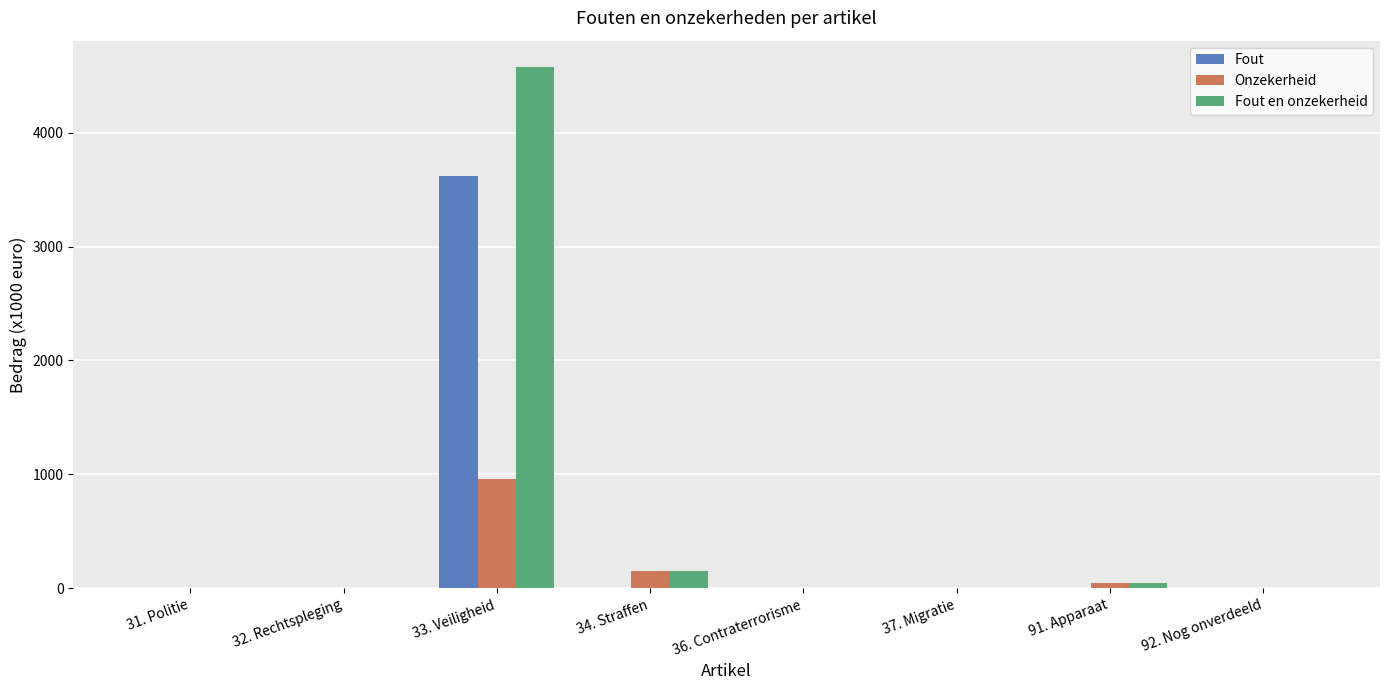

Which category has the highest value in the Fout series?

33. Veiligheid